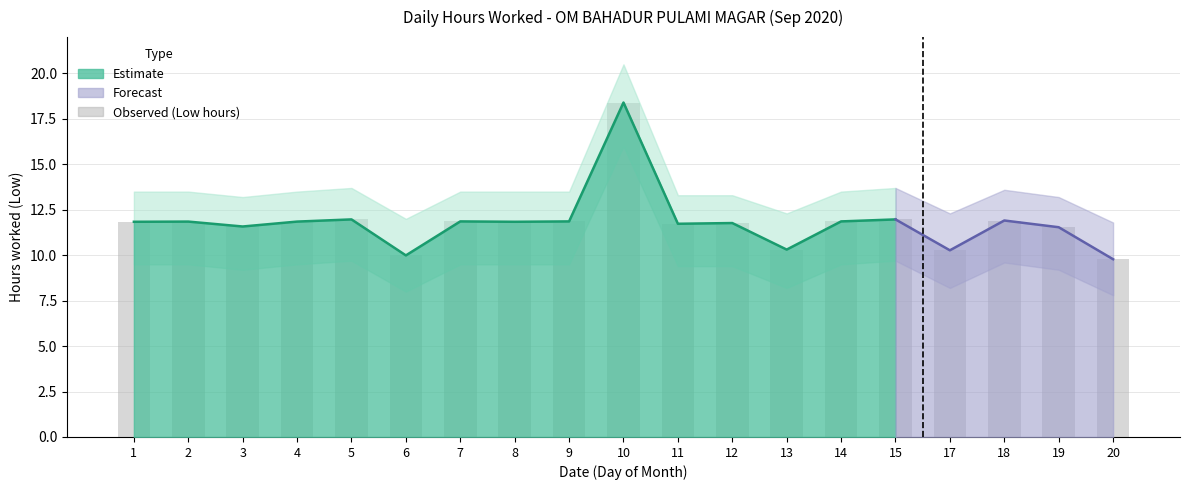

Approximately how many times larger is the value at 12 compared to 5?

1.0